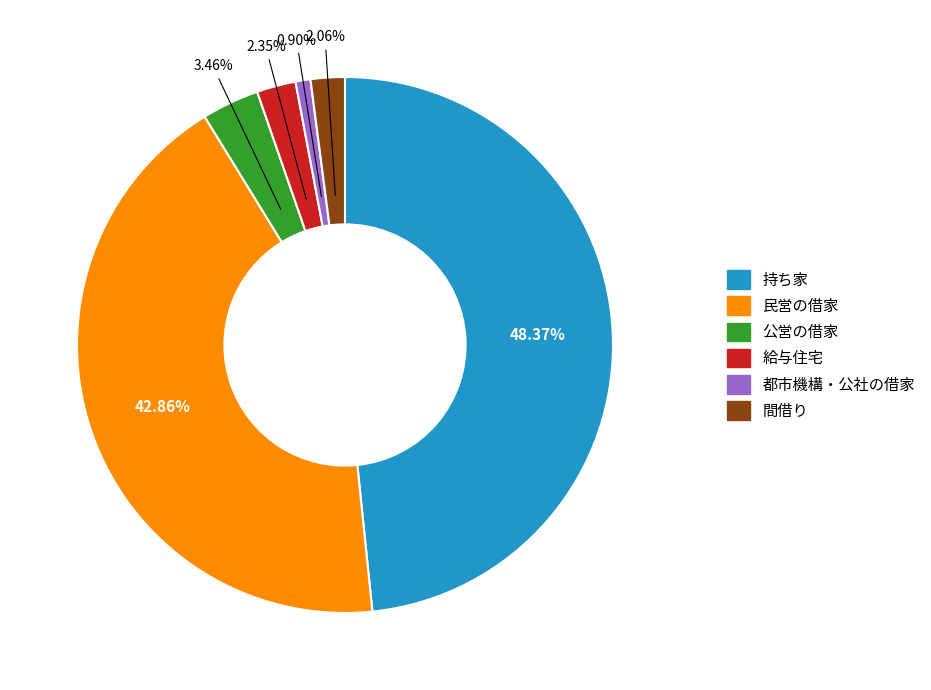

To the nearest percent, what percentage of the pie is 公営の借家?

3%